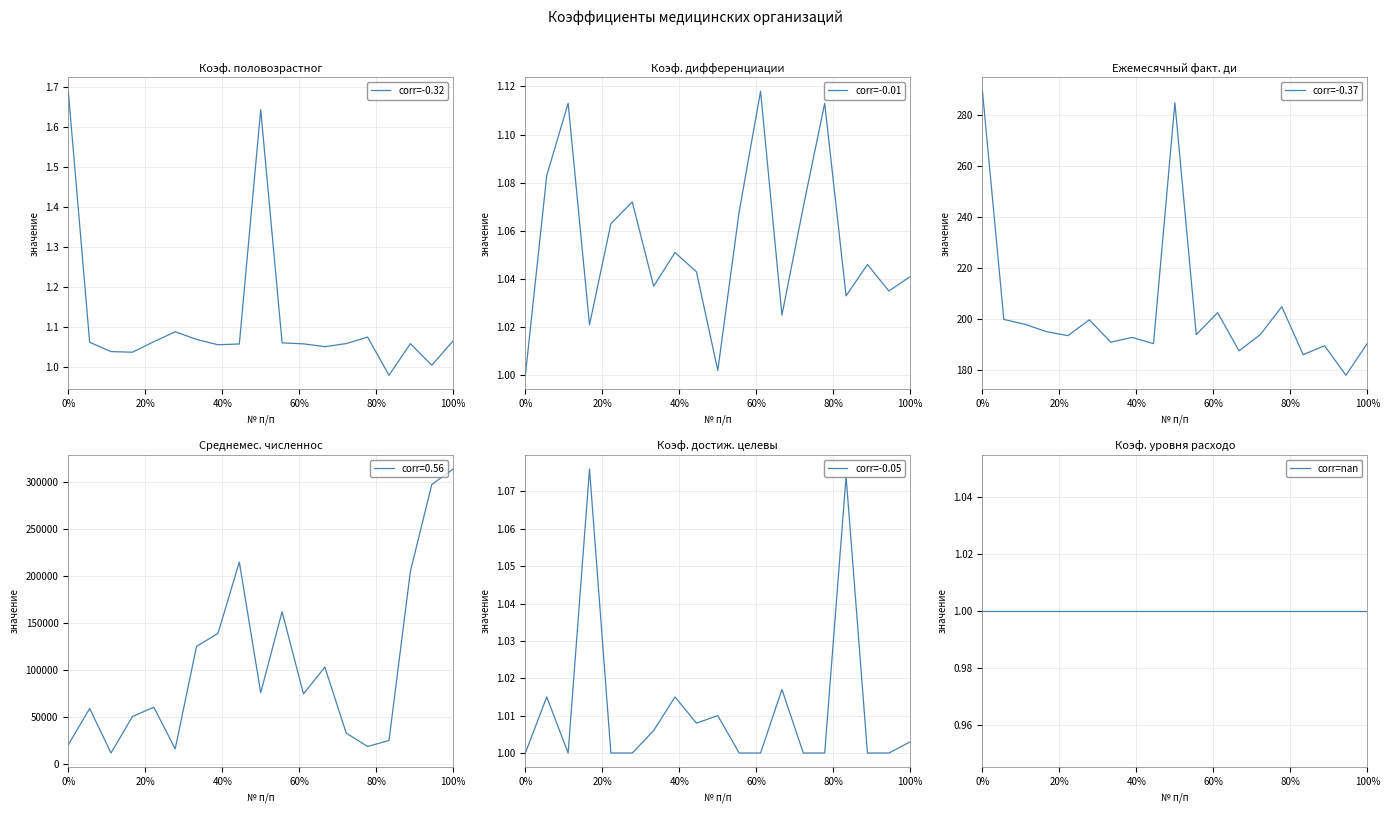

Reading left to right, transcribe all the data shown in this chart.

Коэф. половозрастного состава: 1.7	1.1	1.0	1.0	1.1	1.1	1.1	1.1	1.1	1.6	1.1	1.1	1.1	1.1	1.1	1.0	1.1	1.0	1.1
Коэф. дифференциации на прикреп.: 1.0	1.1	1.1	1.0	1.1	1.1	1.0	1.1	1.0	1.0	1.1	1.1	1.0	1.1	1.1	1.0	1.0	1.0	1.0
Ежемесячный факт. дифференц. норм.: 289.1	199.8	197.9	195.0	193.5	199.7	190.9	192.8	190.3	284.6	193.9	202.5	187.5	193.9	204.8	186.0	189.5	178.0	190.4
Среднемес. численность прикреп.: 20732.0	59305.0	11988.0	50798.0	60680.0	16417.0	125379.0	139121.0	215002.0	76141.0	162261.0	74811.0	103273.0	33119.0	18950.0	25282.0	205139.0	297465.0	313969.0
Коэф. достиж. целевых показат.: 1.0	1.0	1.0	1.1	1.0	1.0	1.0	1.0	1.0	1.0	1.0	1.0	1.0	1.0	1.0	1.1	1.0	1.0	1.0
Коэф. уровня расходов МО: 1.0	1.0	1.0	1.0	1.0	1.0	1.0	1.0	1.0	1.0	1.0	1.0	1.0	1.0	1.0	1.0	1.0	1.0	1.0